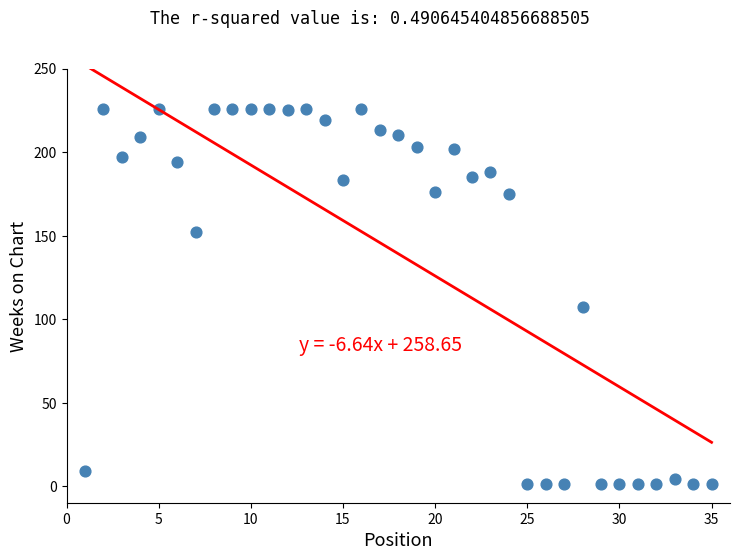

What Y value in the scatter plot is closest to 113?

107